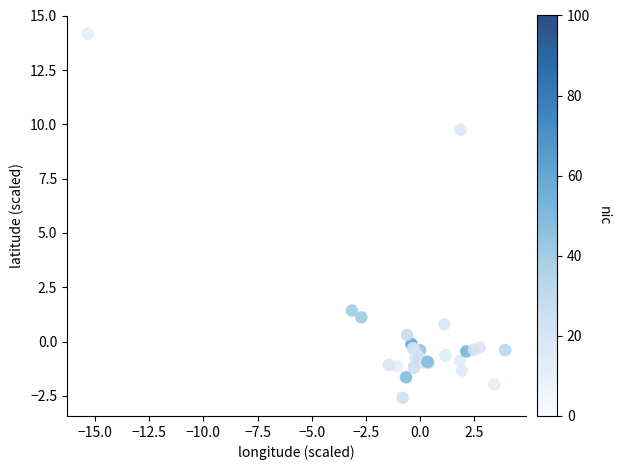

What Y value in the scatter plot is closest to 5?

1.4